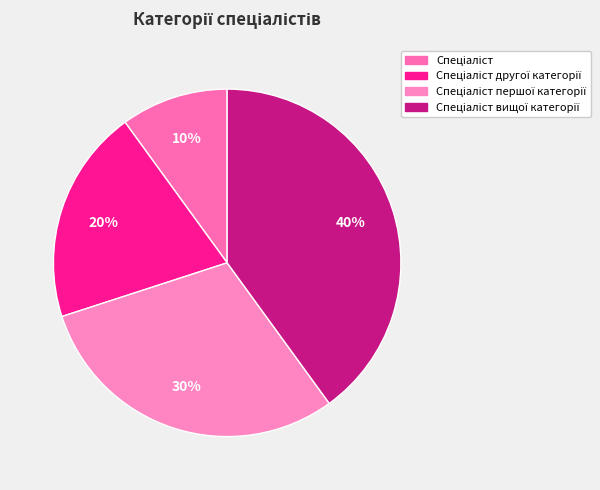

Count the number of slices in the pie.

4